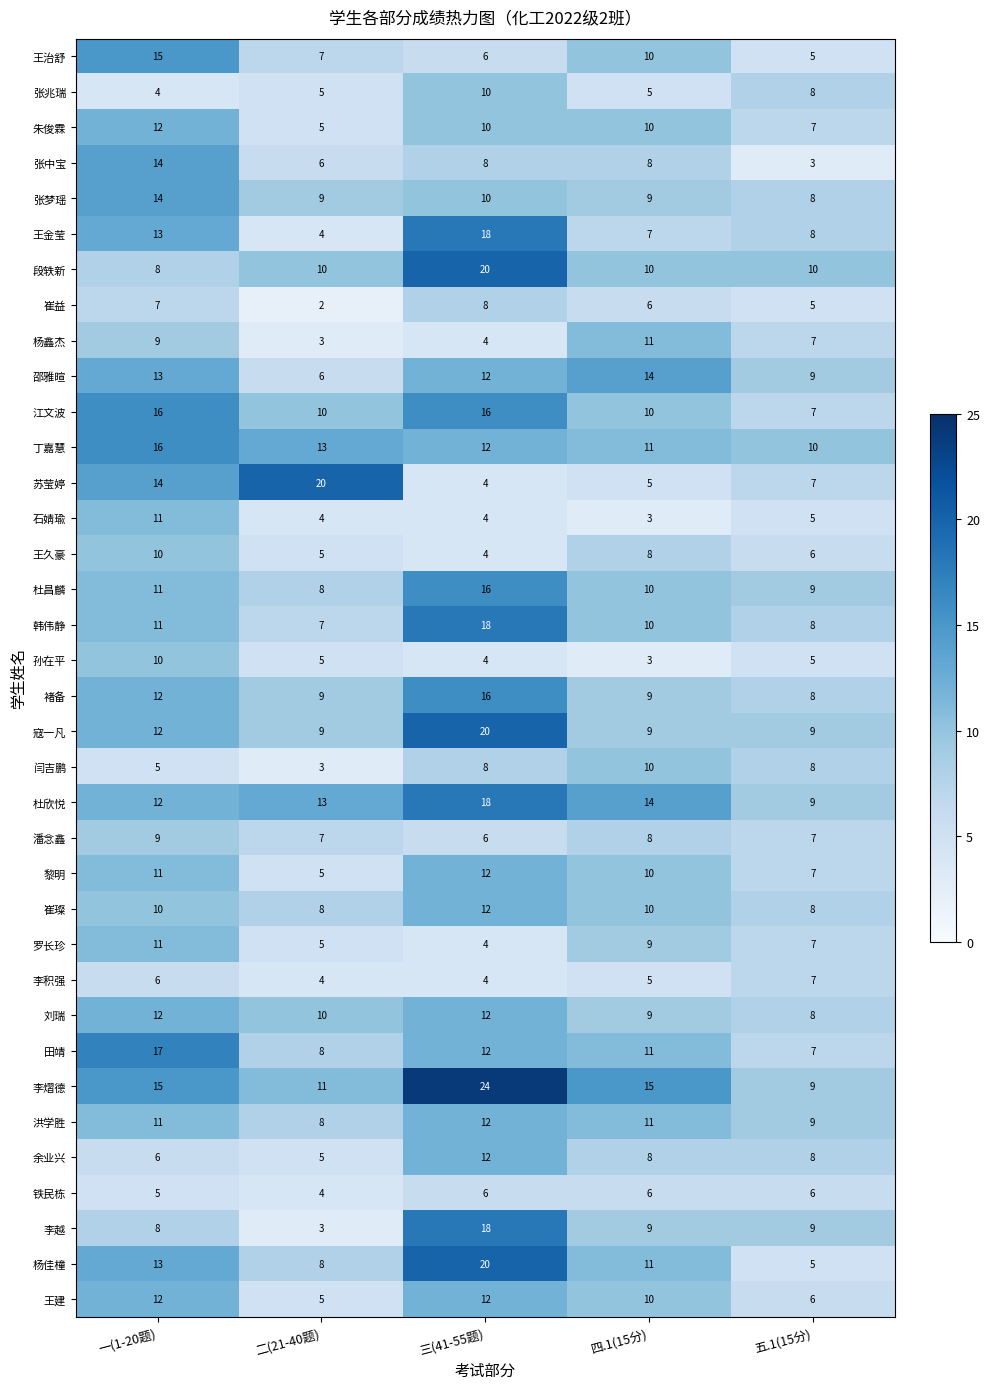

Where does the 杨鑫杰 series first go above 7?

一(1-20题)